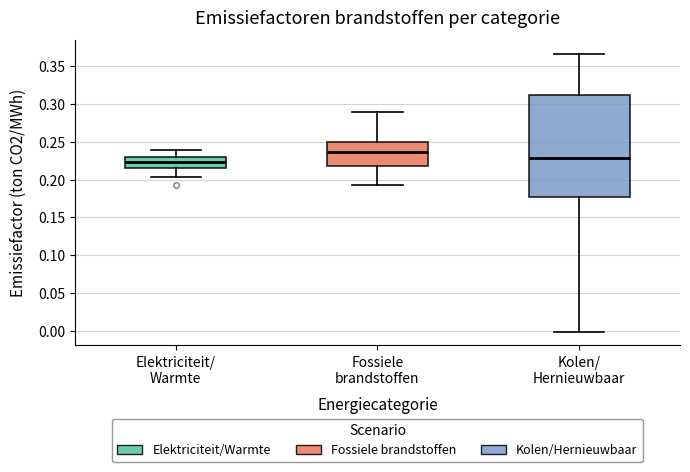

Reading left to right, read every box against the y-axis: the position of its median line, the range the box covers, and the ends of its whiskers. The values are not printed on the chart, so give them approximately, as read against the axis.

Elektriciteit/ Warmte: median 0.225, box 0.215 to 0.230, whiskers 0.205 to 0.240
Fossiele brandstoffen: median 0.235, box 0.220 to 0.250, whiskers 0.195 to 0.290
Kolen/ Hernieuwbaar: median 0.230, box 0.175 to 0.310, whiskers 0.000 to 0.365